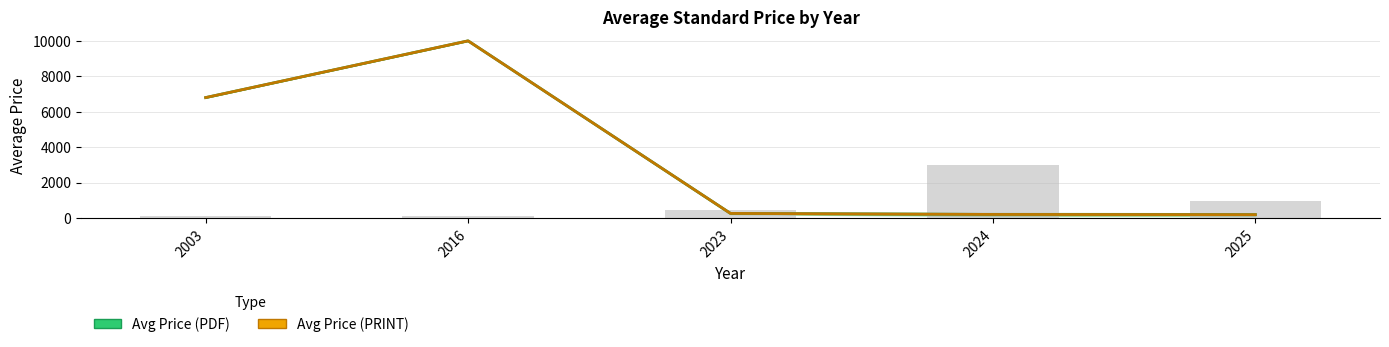

Does the chart contain any negative values?

No